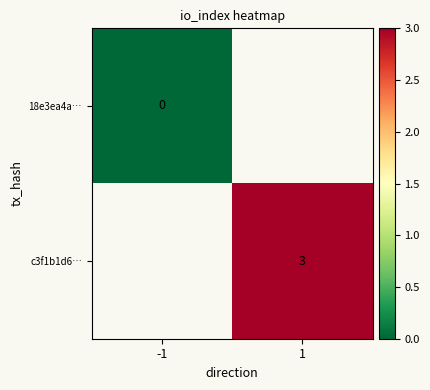

The c3f1b1d6… series shows 1 at 1. True or false?

False